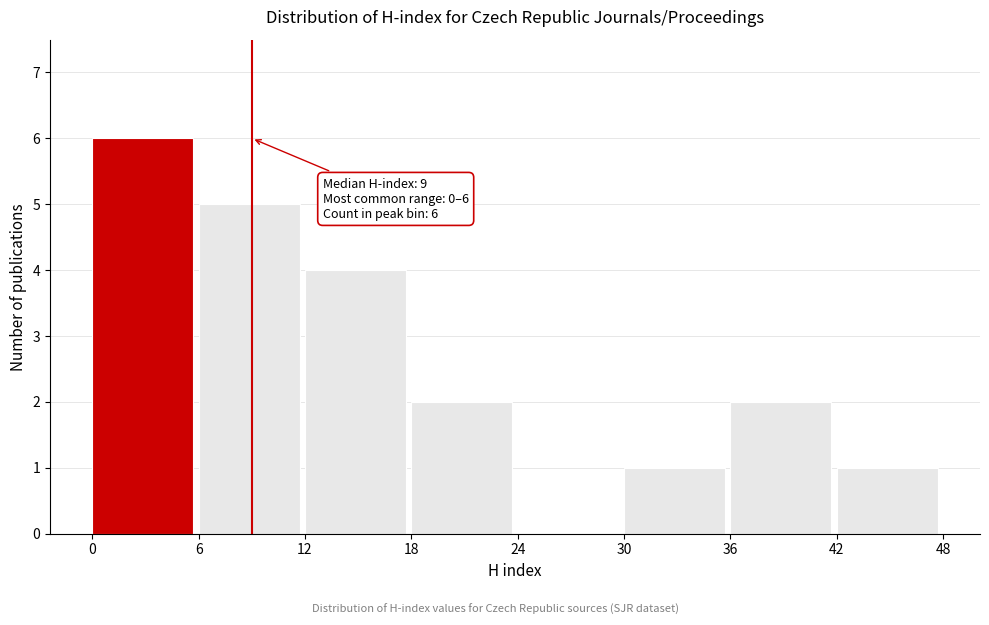

Over which range of the x-axis is the bar tallest?

0 to 6